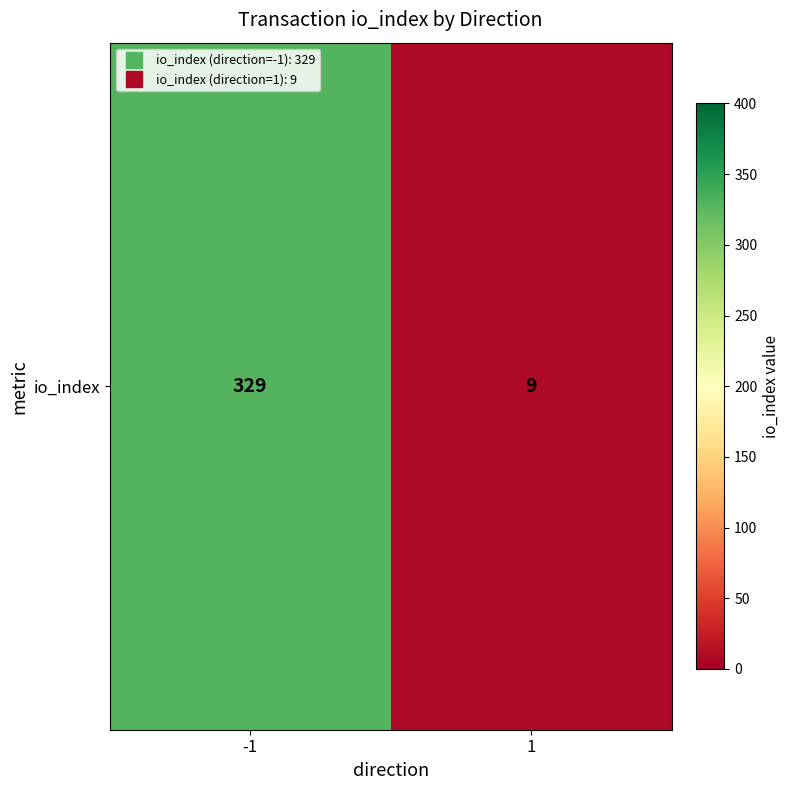

How many data points are less than 329?

1